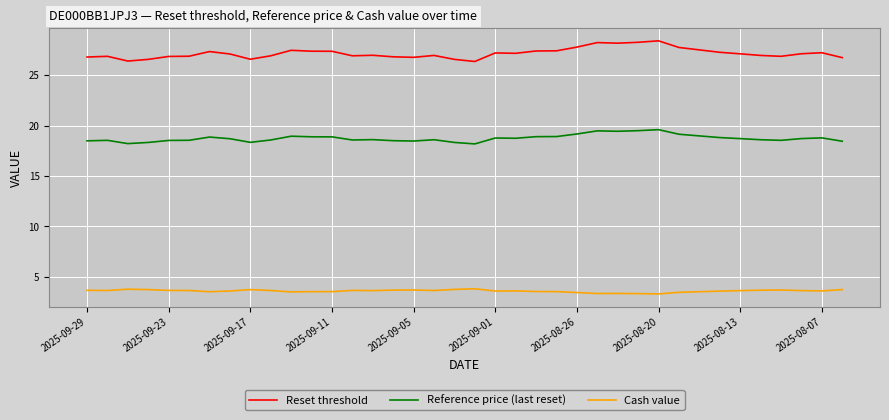

What is the smallest value displayed?

3.3